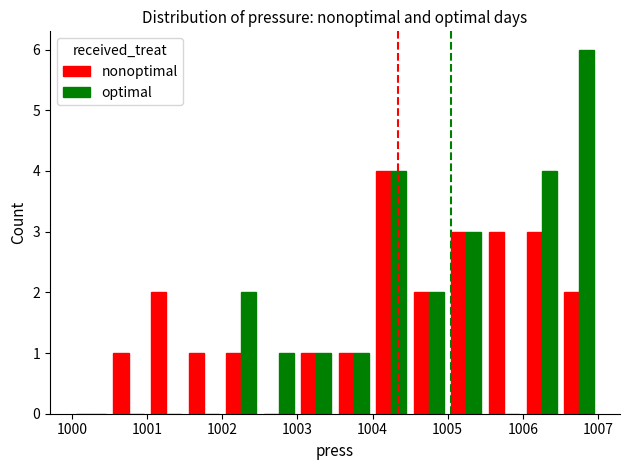

Count the optimal values in the range 0 to 3.

11